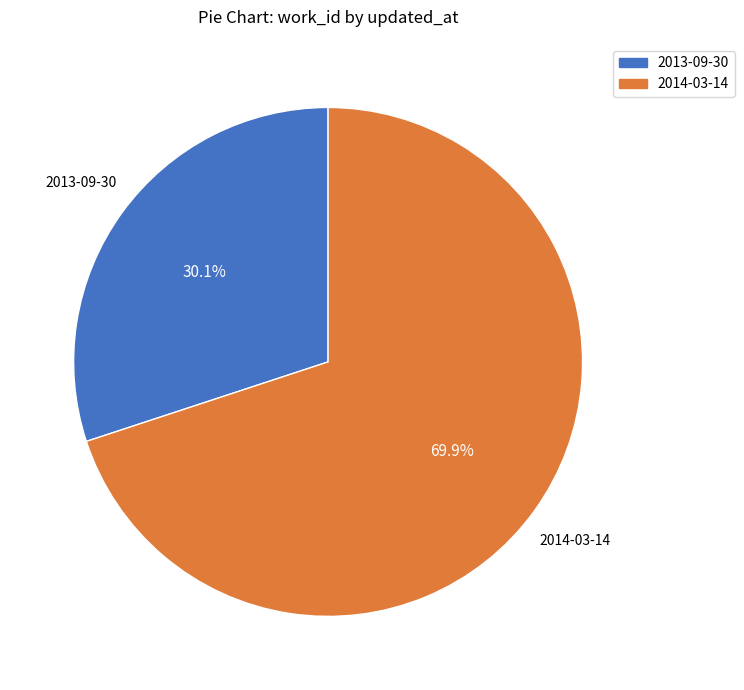

What portion of the pie excludes 2014-03-14?

30.1%